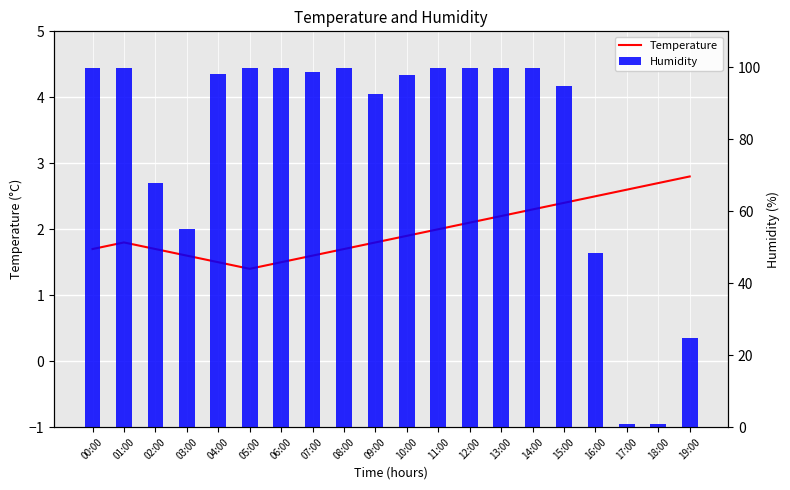

Between 00:00 and 08:00, which is larger?

00:00